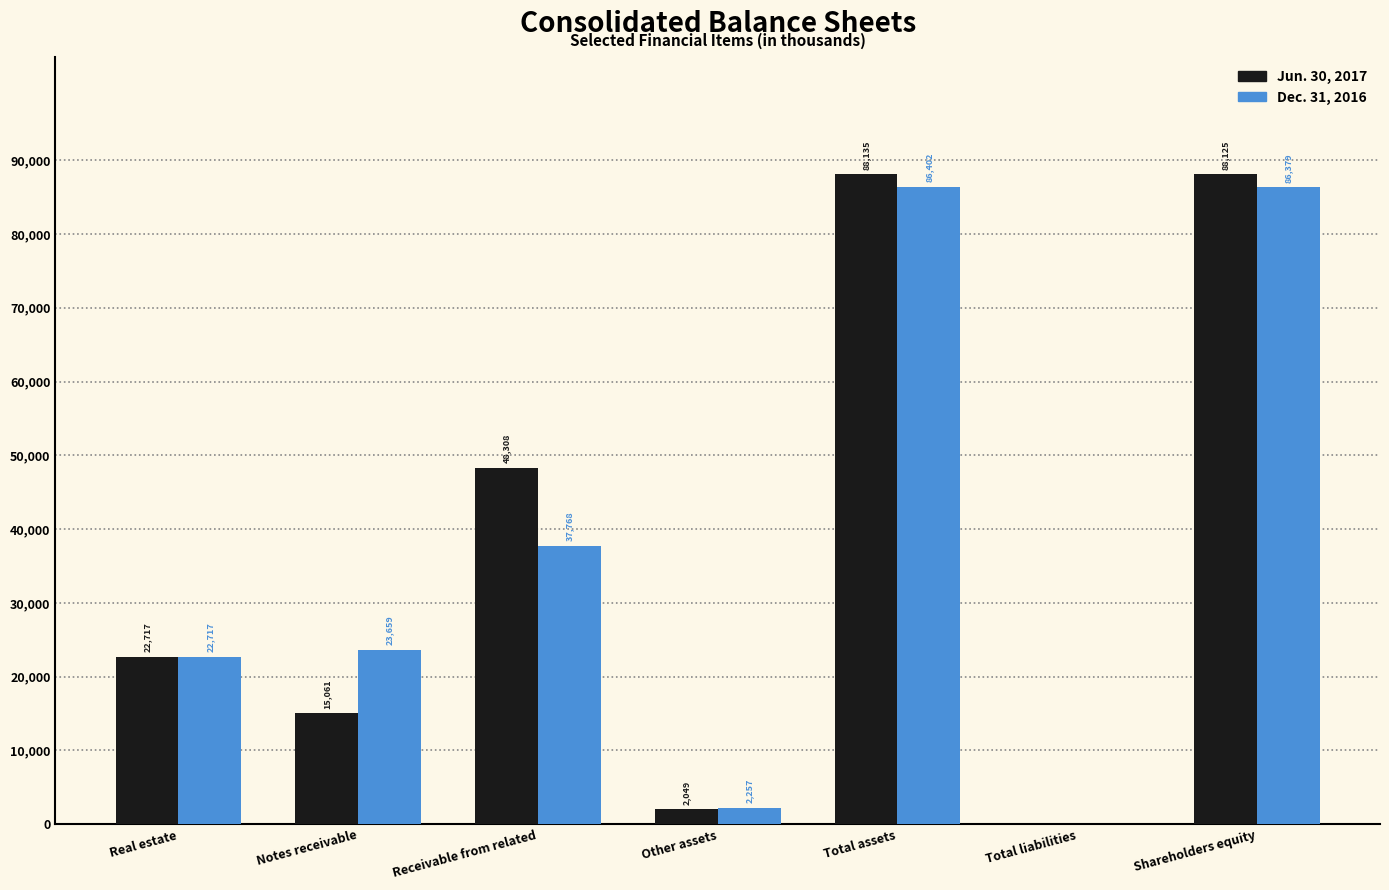

Reading left to right, transcribe all the data shown in this chart.

Jun. 30, 2017: Real estate=22717	Notes receivable=15061	Receivable from related=48308	Other assets=2049	Total assets=88135	Total liabilities=10	Shareholders equity=88125
Dec. 31, 2016: Real estate=22717	Notes receivable=23659	Receivable from related=37768	Other assets=2257	Total assets=86402	Total liabilities=23	Shareholders equity=86379